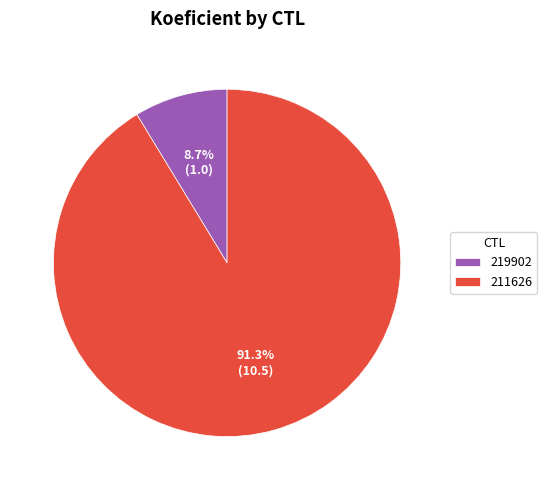

Count the number of slices in the pie.

2